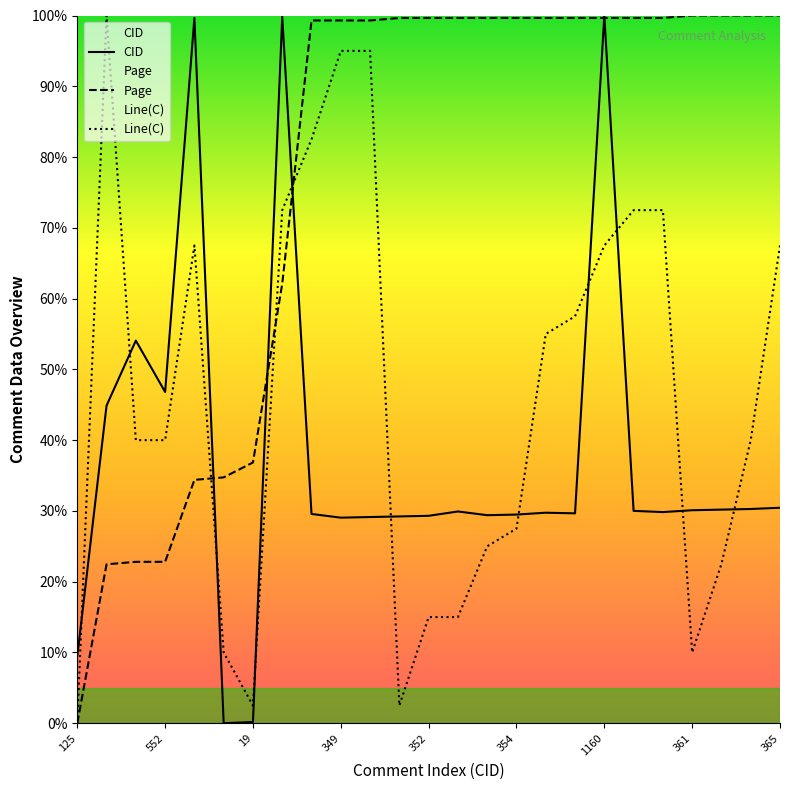

The value of CID at 14 is 29.4. True or false?

True